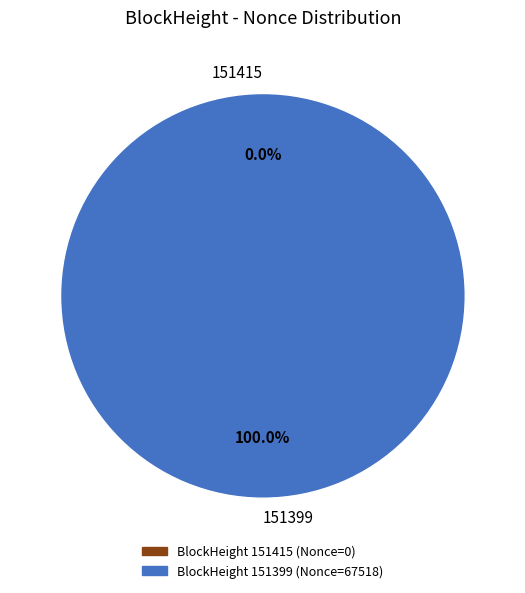

Count the number of slices in the pie.

2